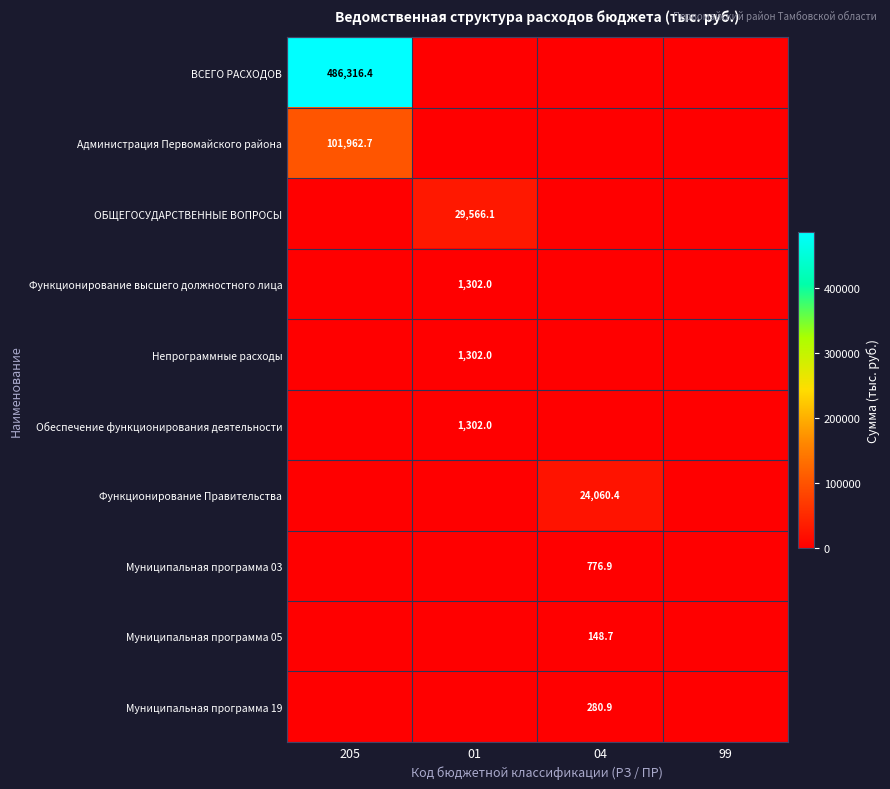

The Муниципальная программа 05 series shows 66.2 at 04. True or false?

False